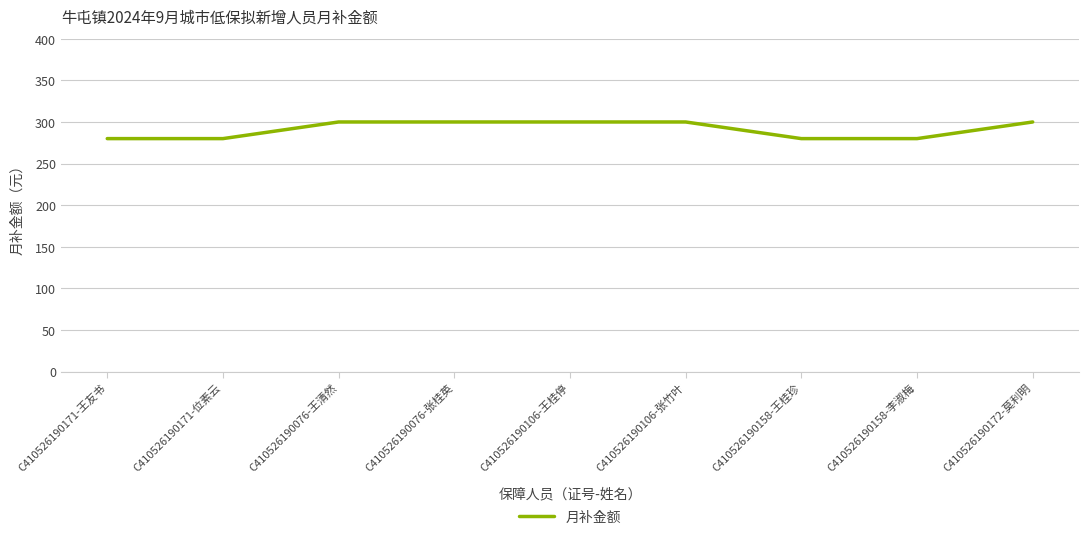

Is this an area chart (filled region under the line)?

No